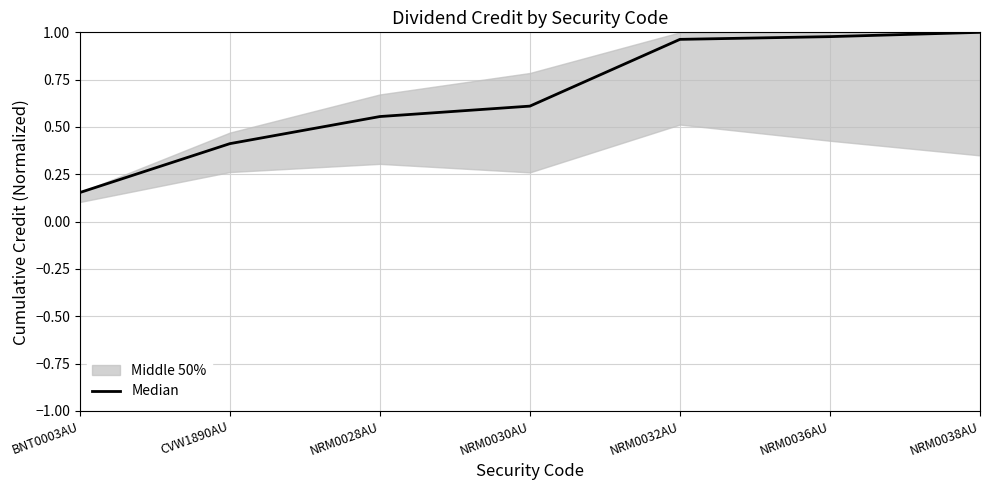

List the labels in order of value, smallest first.

BNT0003AU, CVW1890AU, NRM0028AU, NRM0030AU, NRM0032AU, NRM0036AU, NRM0038AU